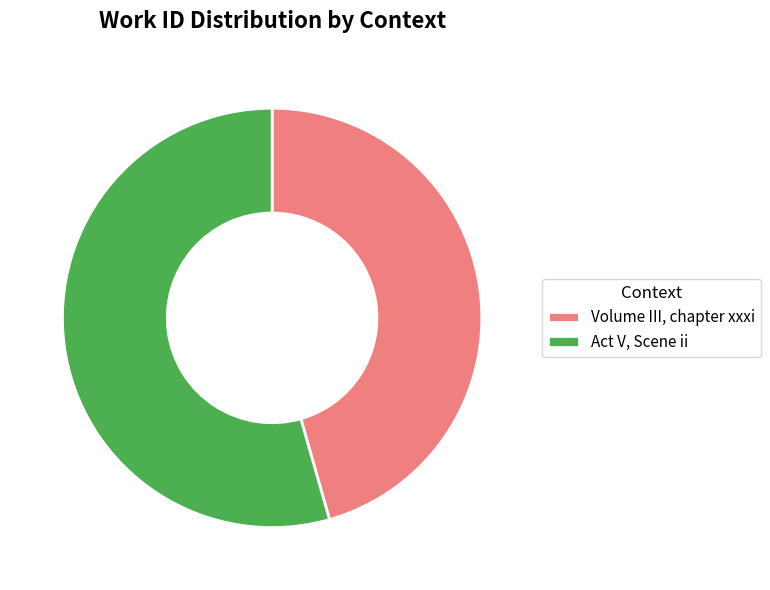

Is there a majority slice in this chart?

Yes